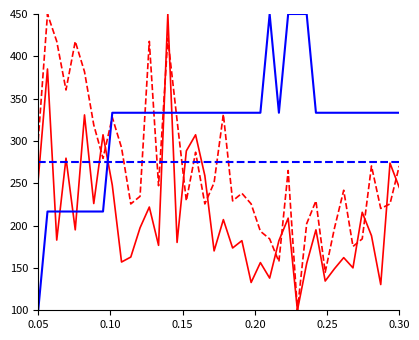

Is this an area chart (filled region under the line)?

No